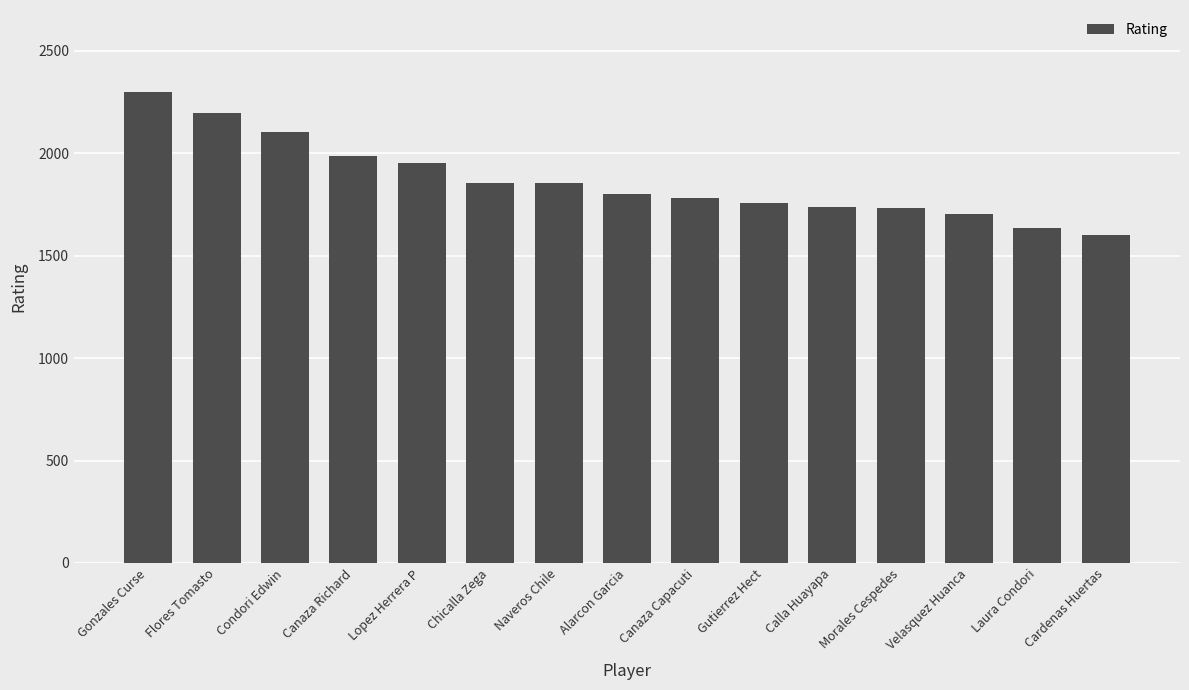

What is the maximum value shown in the chart?

2302